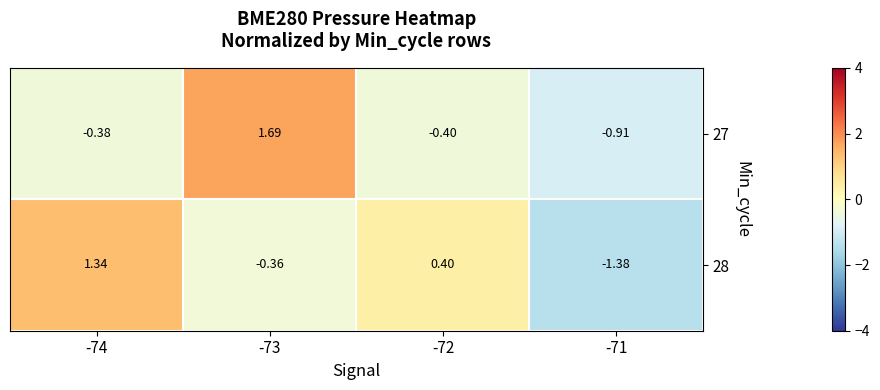

At which category is the sum across all series the highest?

-73